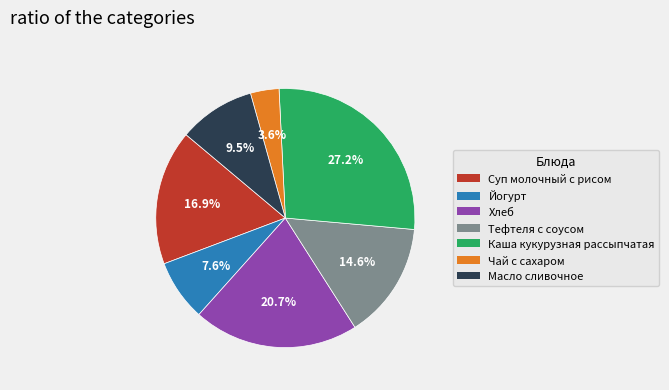

How many segments does this pie chart have?

7